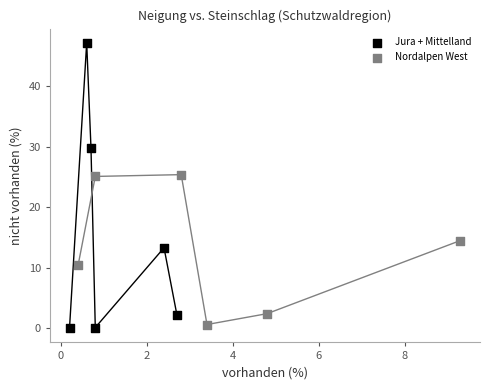

Which series contains the highest Y value?

Jura + Mittelland